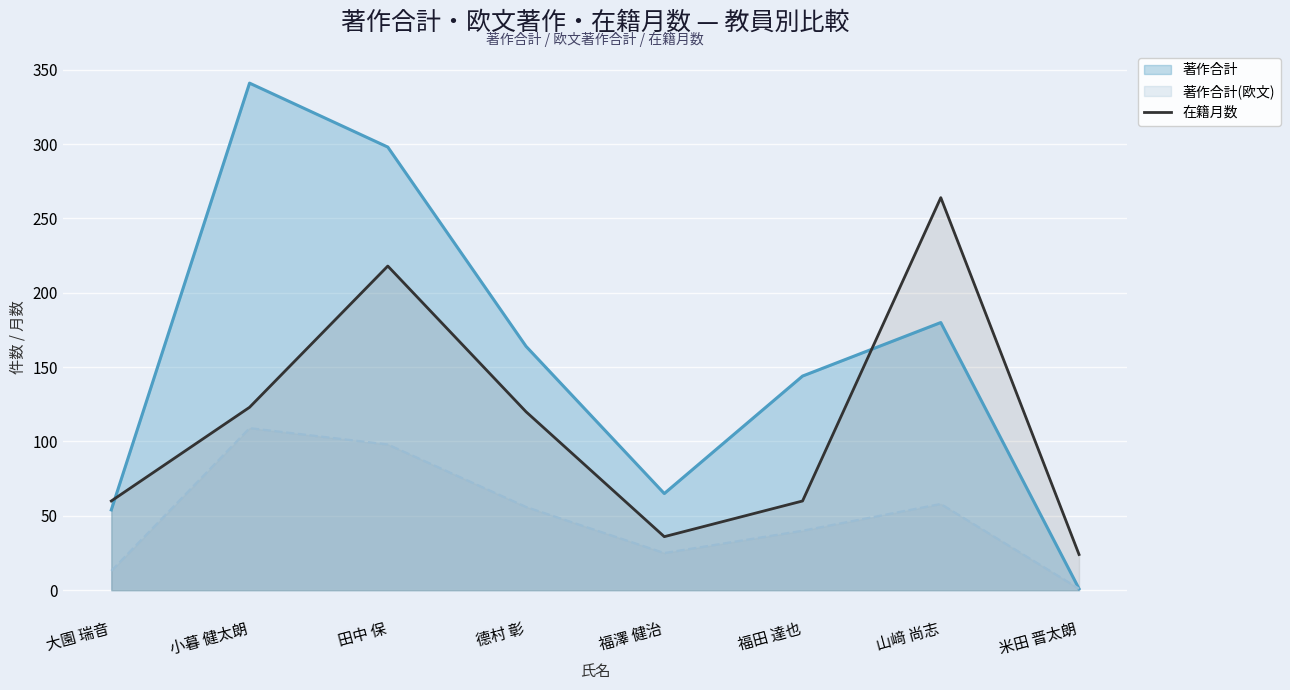

Which series changed the most between 大園 瑞音 and 山﨑 尚志?

在籍月数